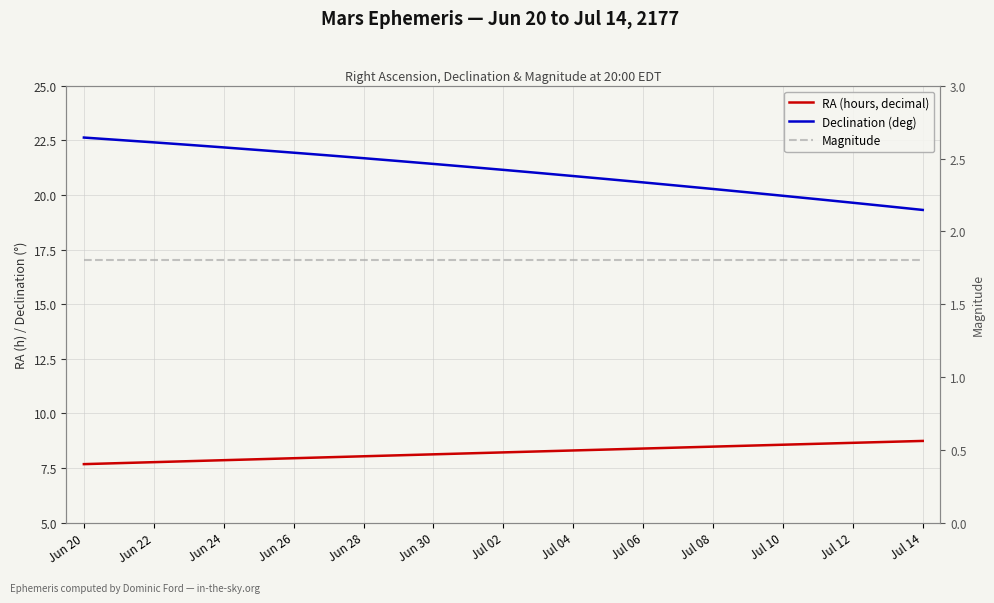

How many lines are shown in the chart?

3